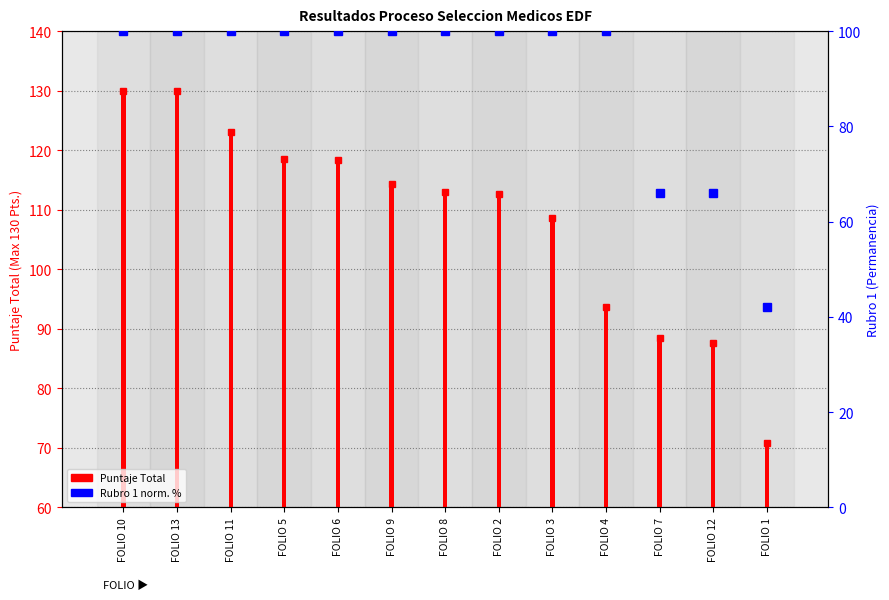

How many bars are there in total?

13